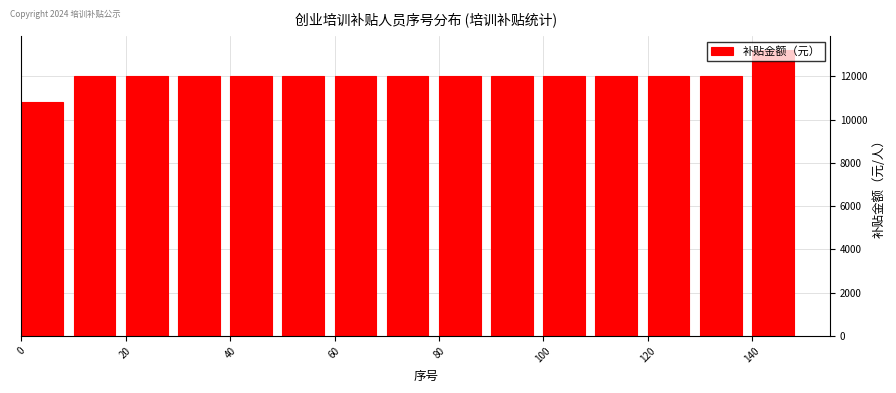

Over which range of the x-axis is the bar tallest?

140 to 150